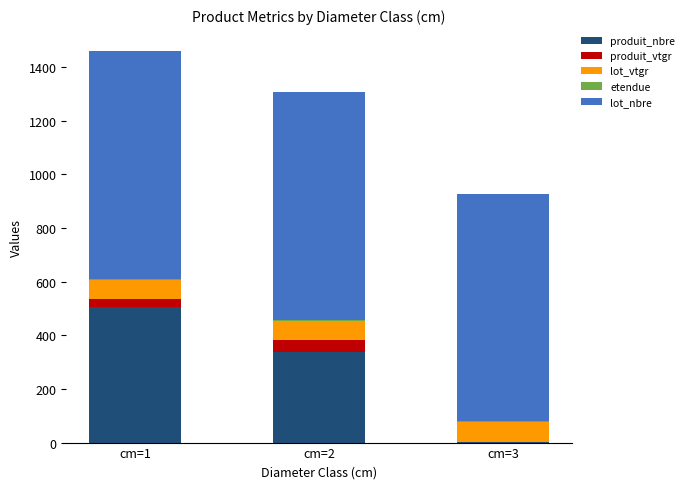

At which category is the sum across all series the highest?

cm=1